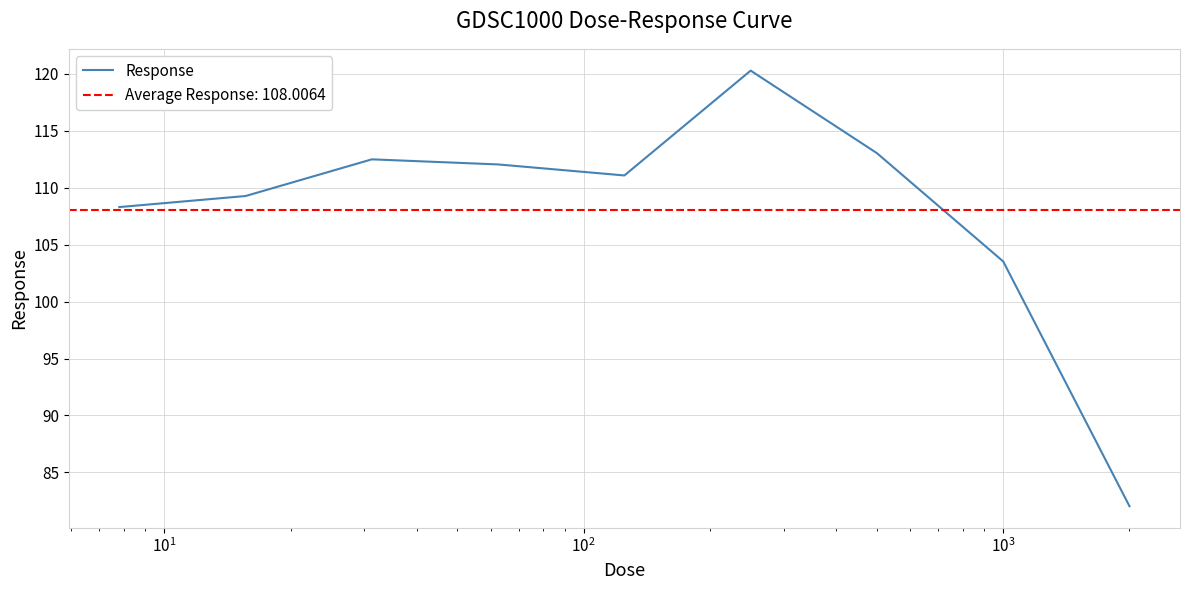

What is the smallest value displayed?

82.0